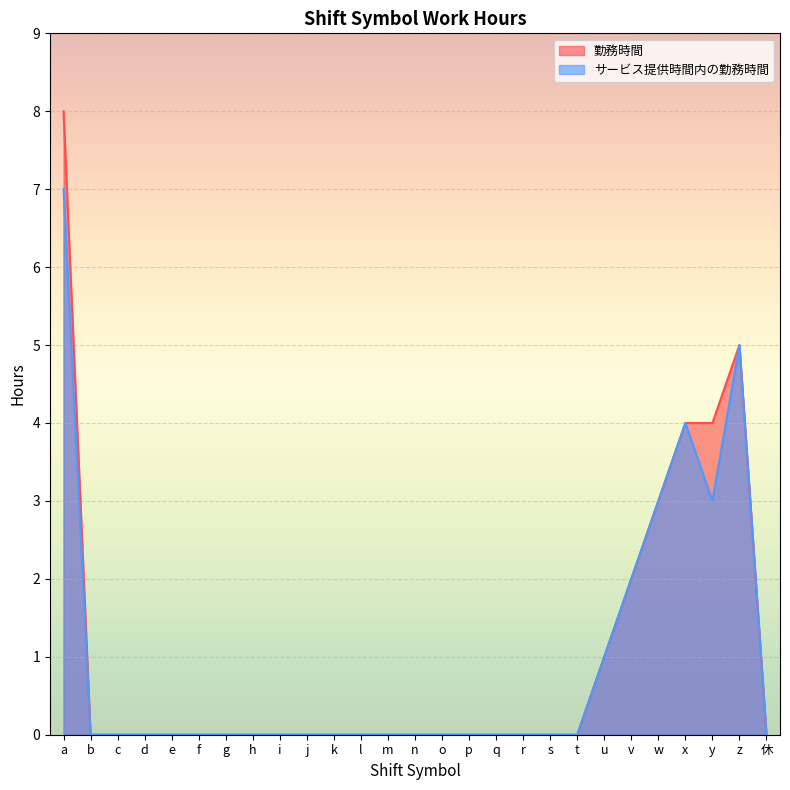

List the series in order of their overall mean, highest first.

勤務時間, サービス提供時間内の勤務時間